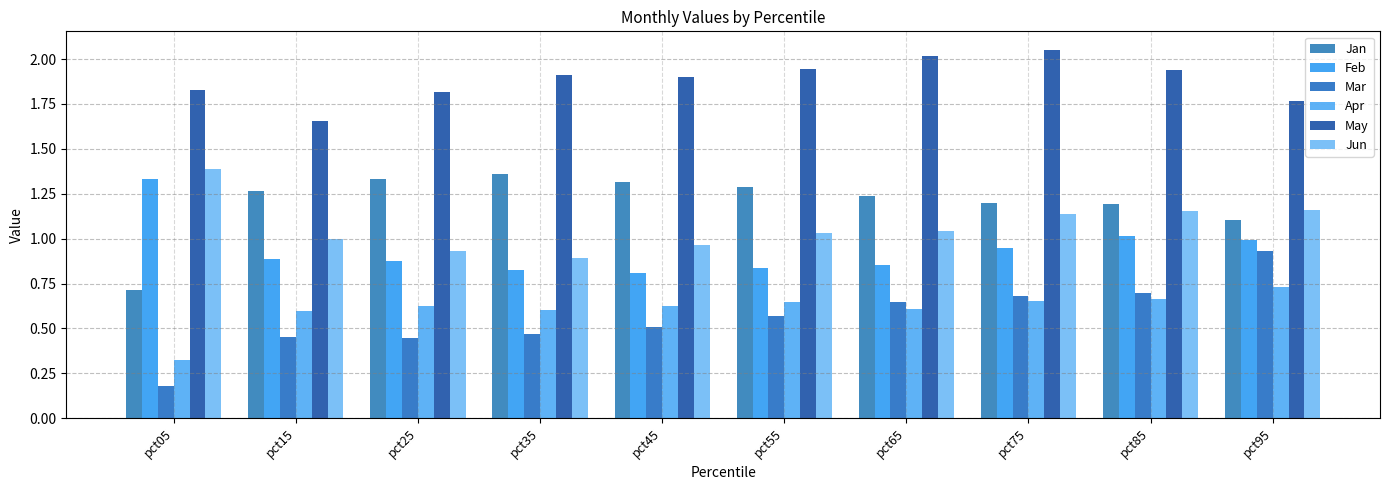

What is the value of the Mar bar at the 7th from the left?

0.6